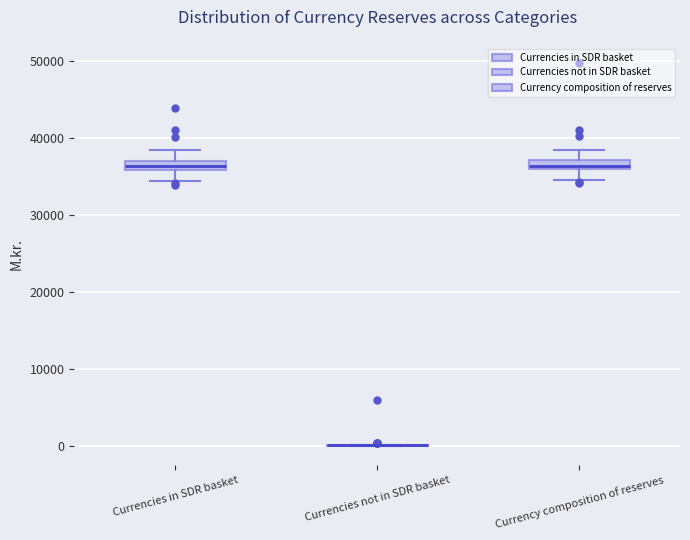

Where is the lower edge of the box for Currency composition of reserves on the y-axis? The values are not printed on the chart, so give them approximately, as read against the axis.

36000